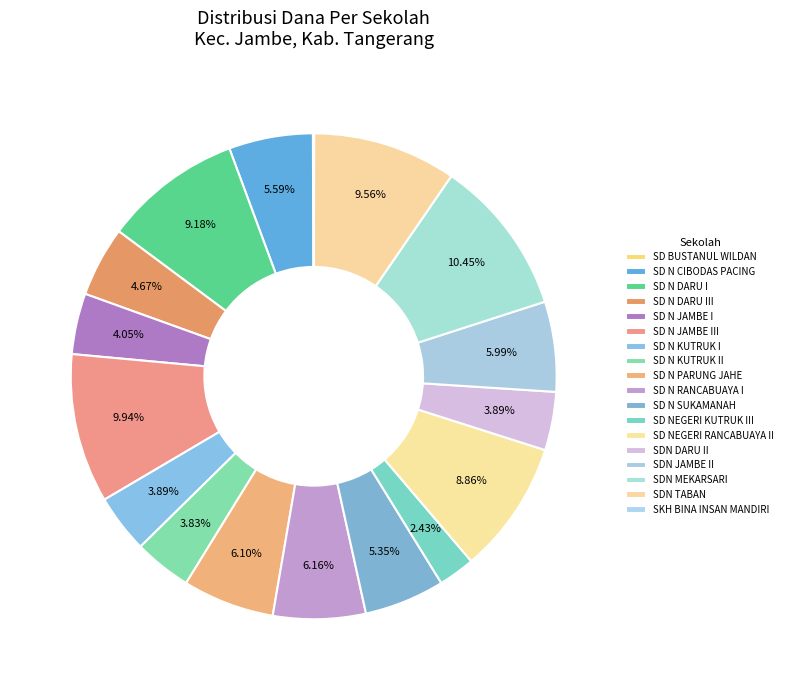

Approximately how many times larger is the value at SD NEGERI RANCABUAYA II compared to SD N RANCABUAYA I?

1.4